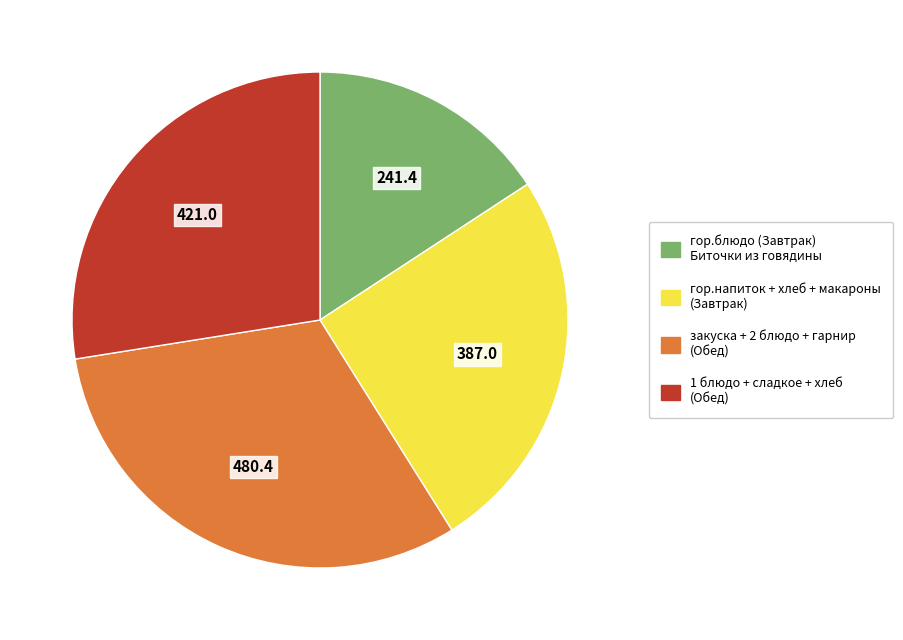

Is there any slice that represents more than half of the pie?

No